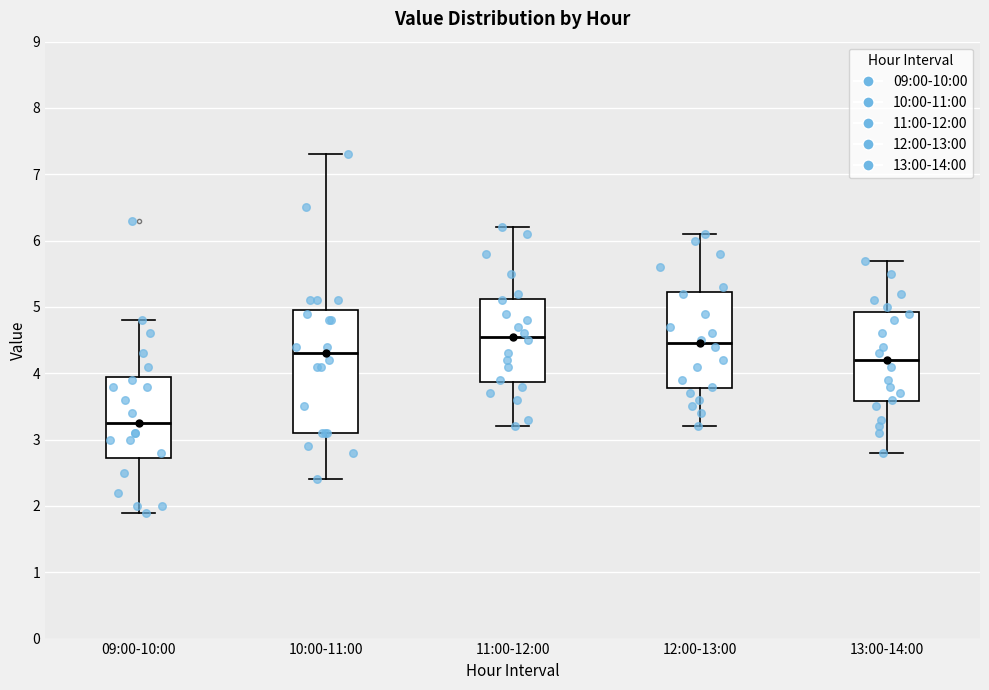

Which box is the tallest, from its lower edge to its upper edge?

10:00-11:00